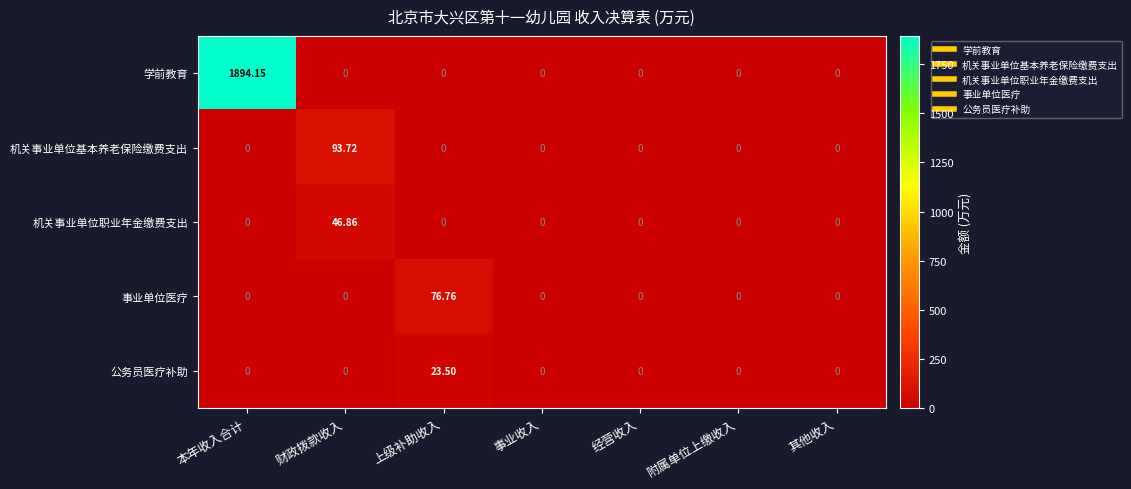

Rank the series by their maximum value, from lowest to highest.

公务员医疗补助, 机关事业单位职业年金缴费支出, 事业单位医疗, 机关事业单位基本养老保险缴费支出, 学前教育